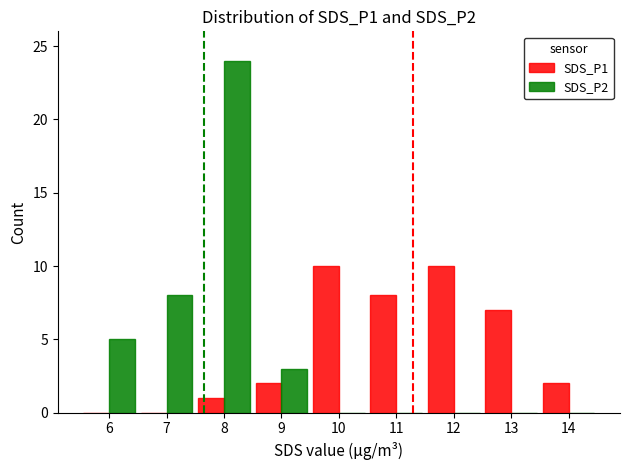

Is it true that SDS_P2 equals 7 at 8?

False